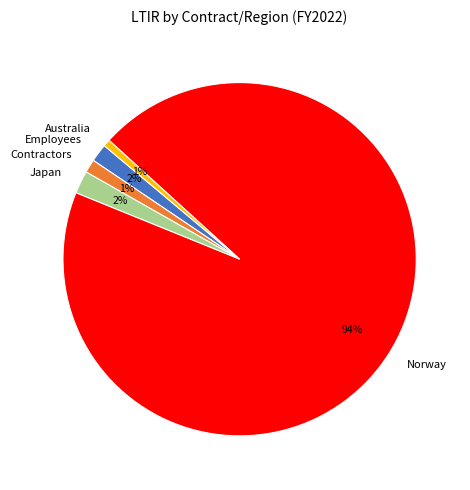

Does any single category account for the majority?

Yes